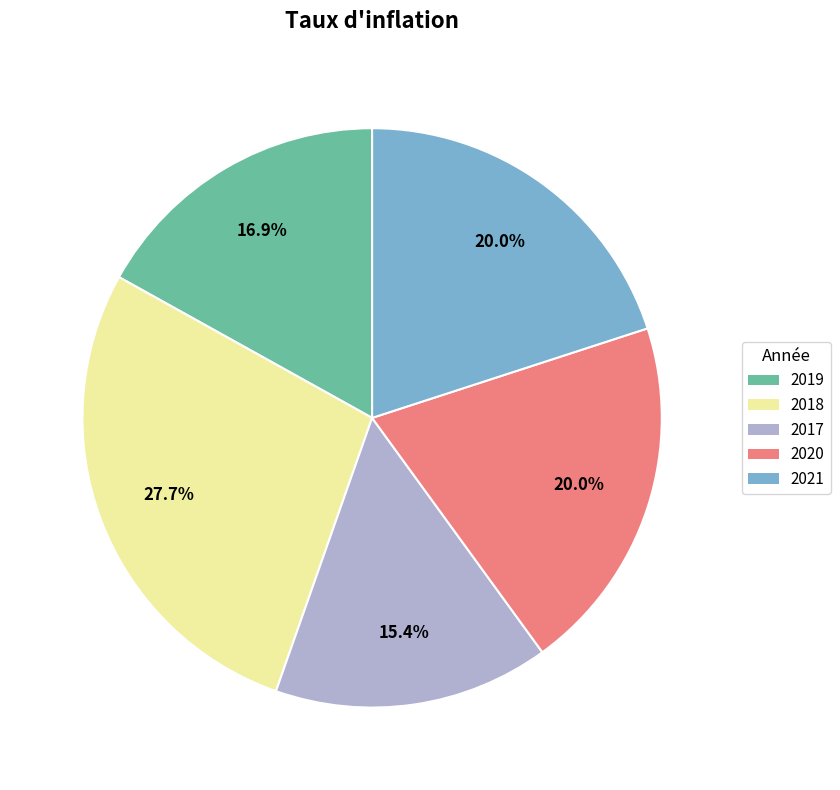

Approximately how many times larger is the value at 2020 compared to 2021?

1.0